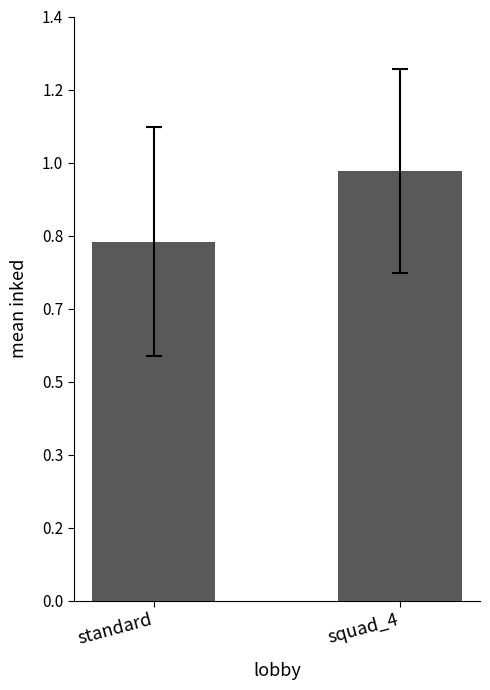

List the labels in order of value, largest first.

squad_4, standard